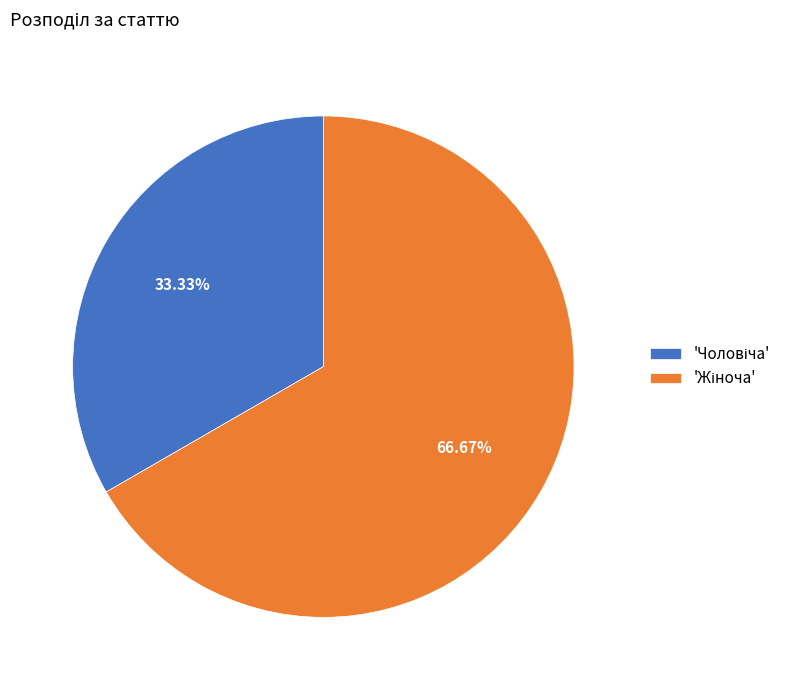

Is there any slice that represents more than half of the pie?

Yes